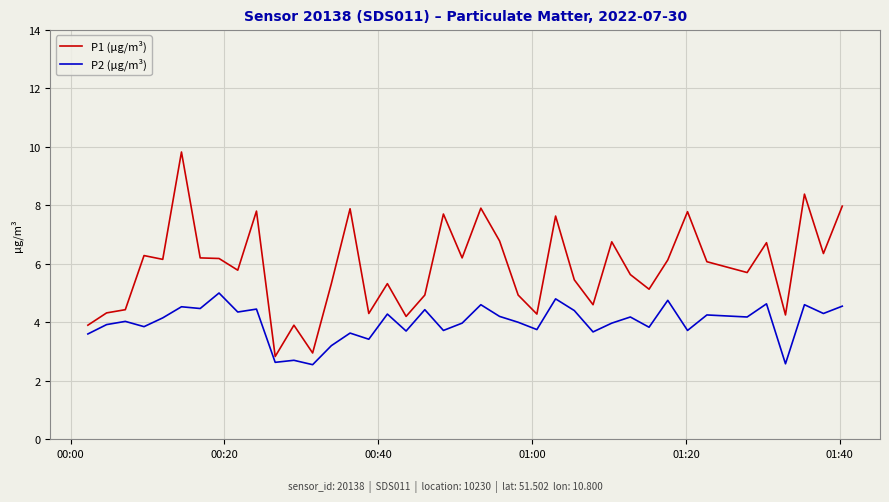

List the series in order of their overall mean, highest first.

P1 (μg/m³), P2 (μg/m³)